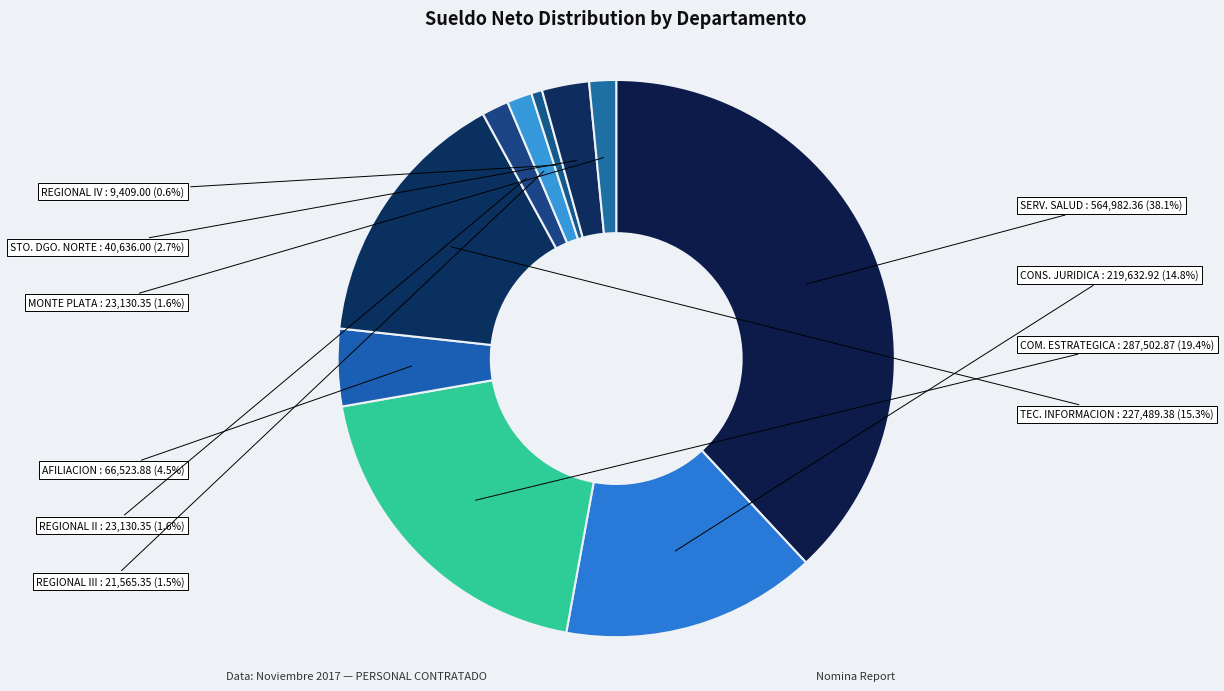

Is there any slice that represents more than half of the pie?

No